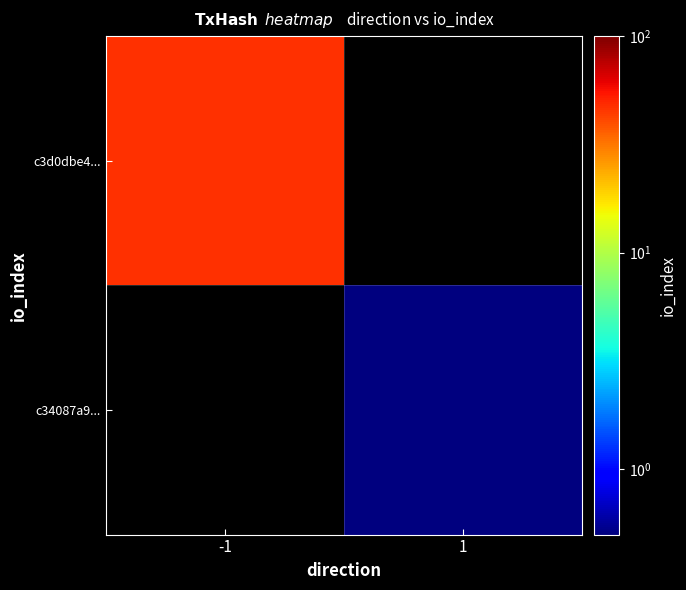

Where does the c34087a9... series first go above 0?

1